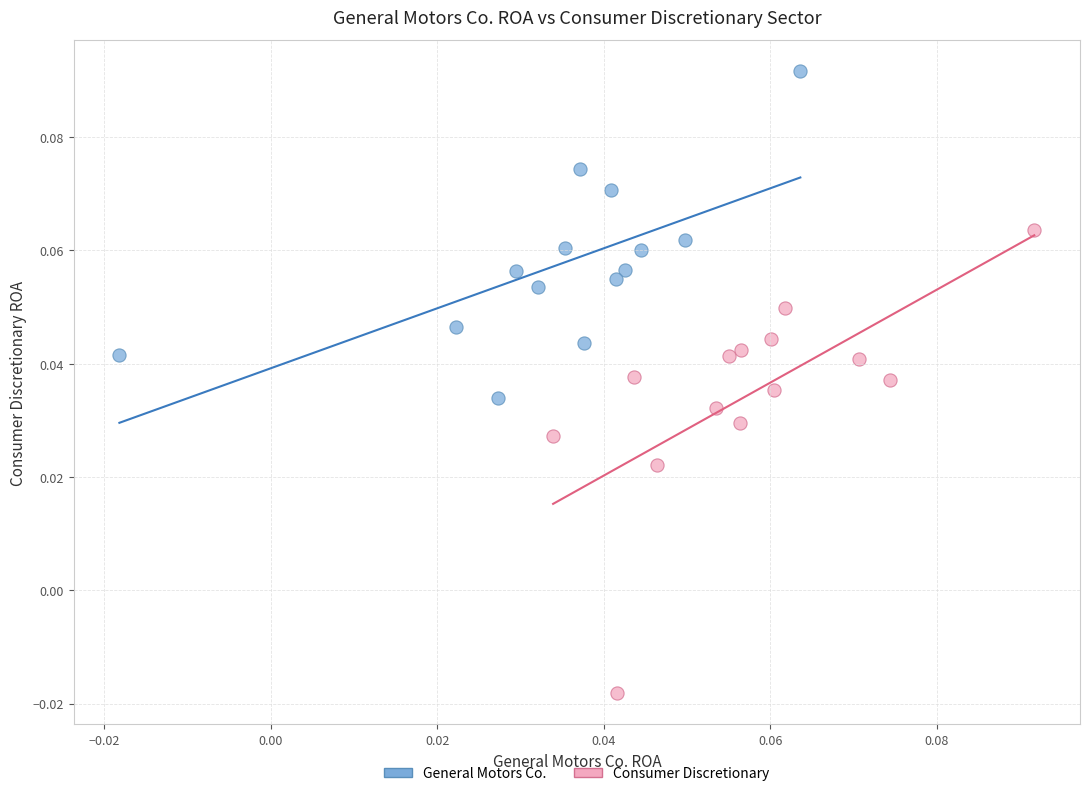

Which series reaches the maximum Y coordinate?

General Motors Co.